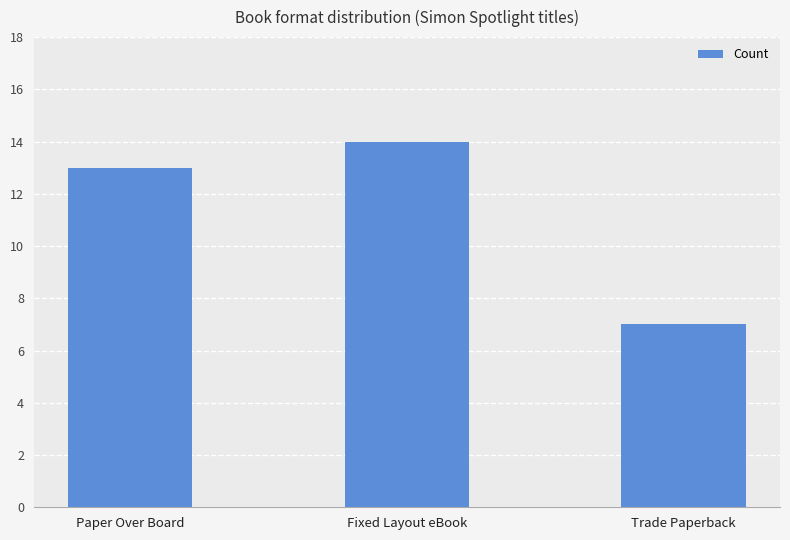

What value does the data have at Trade Paperback?

7